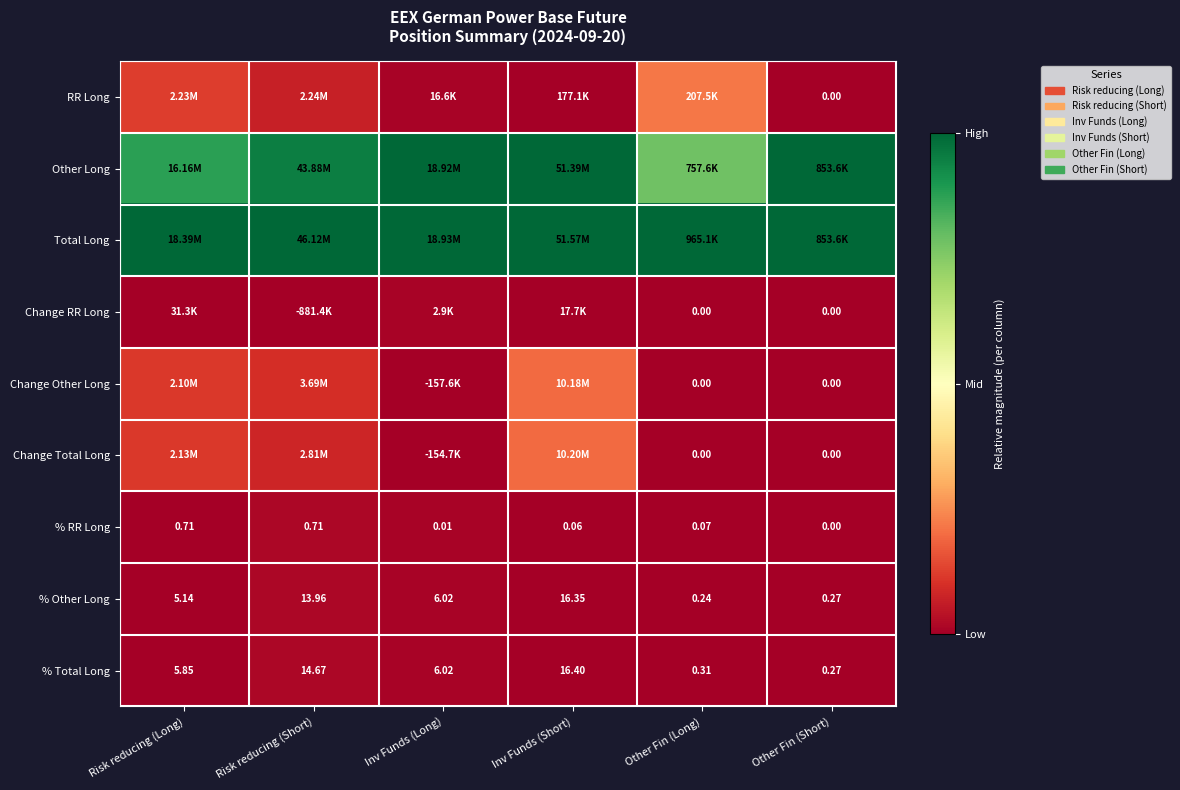

At which label does % Total Long first exceed 6?

Risk reducing (Short)